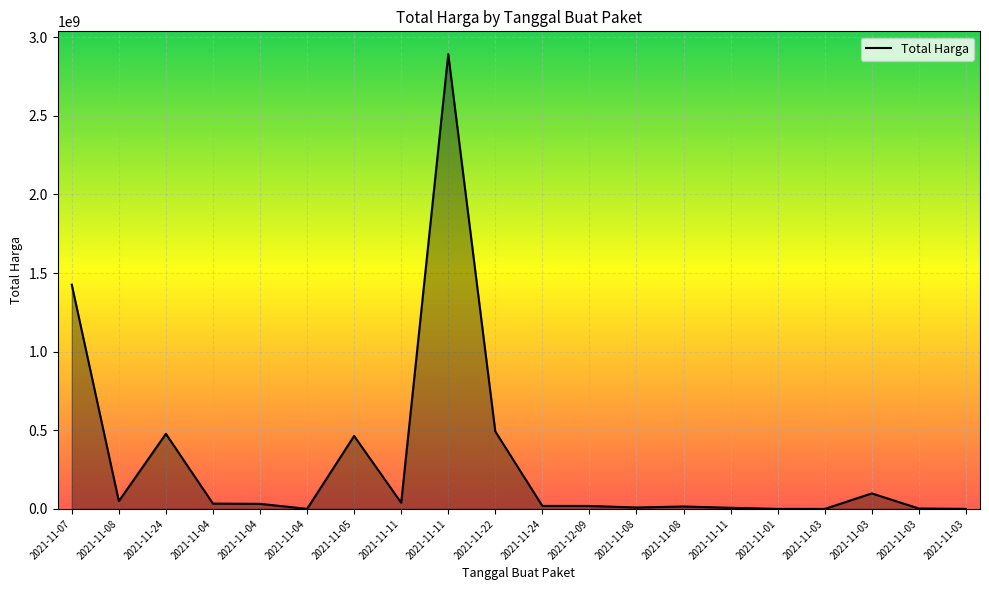

Rank the categories by value from highest to lowest.

2021-11-11, 2021-11-07, 2021-11-22, 2021-11-24, 2021-11-05, 2021-11-03, 2021-11-08, 2021-11-11, 2021-11-04, 2021-11-04, 2021-11-24, 2021-12-09, 2021-11-08, 2021-11-08, 2021-11-11, 2021-11-03, 2021-11-04, 2021-11-01, 2021-11-03, 2021-11-03